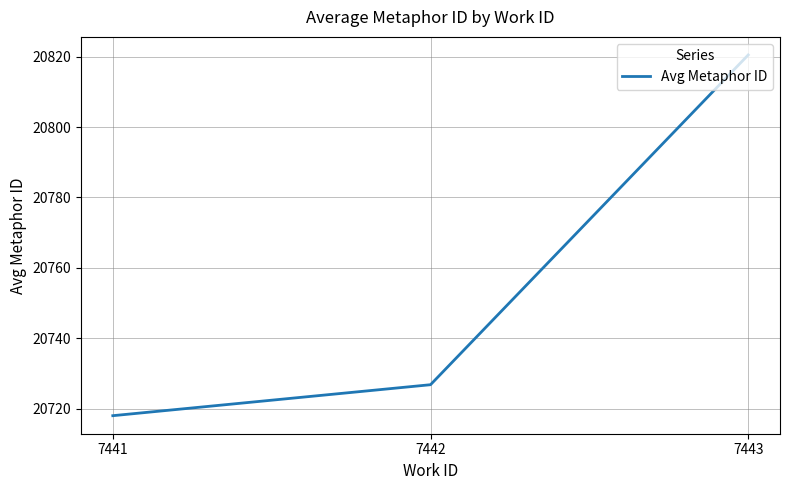

What is the change in value from 7442 to 7443?

+93.7